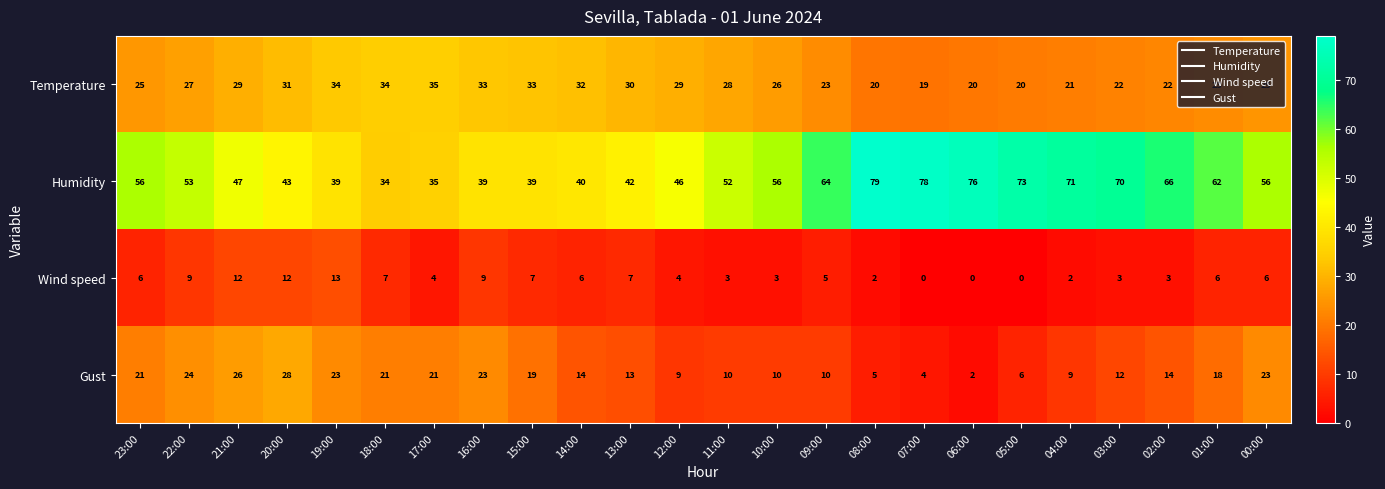

At 14:00, list the series in order from largest to smallest.

Humidity, Temperature, Gust, Wind speed